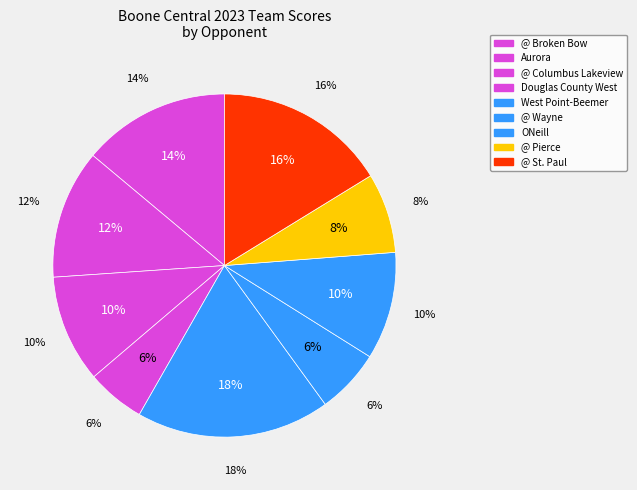

What is the ratio of the value at @ Columbus Lakeview to the value at ONeill?

1.0